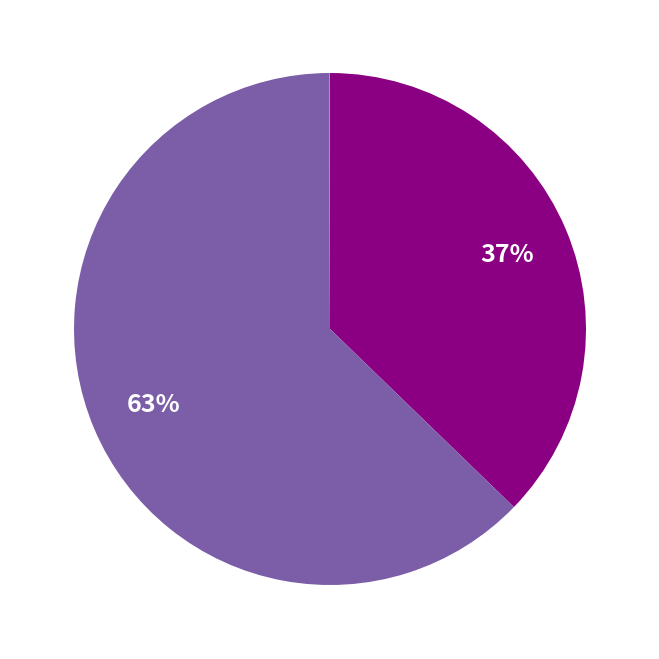

Does any single category account for the majority?

Yes